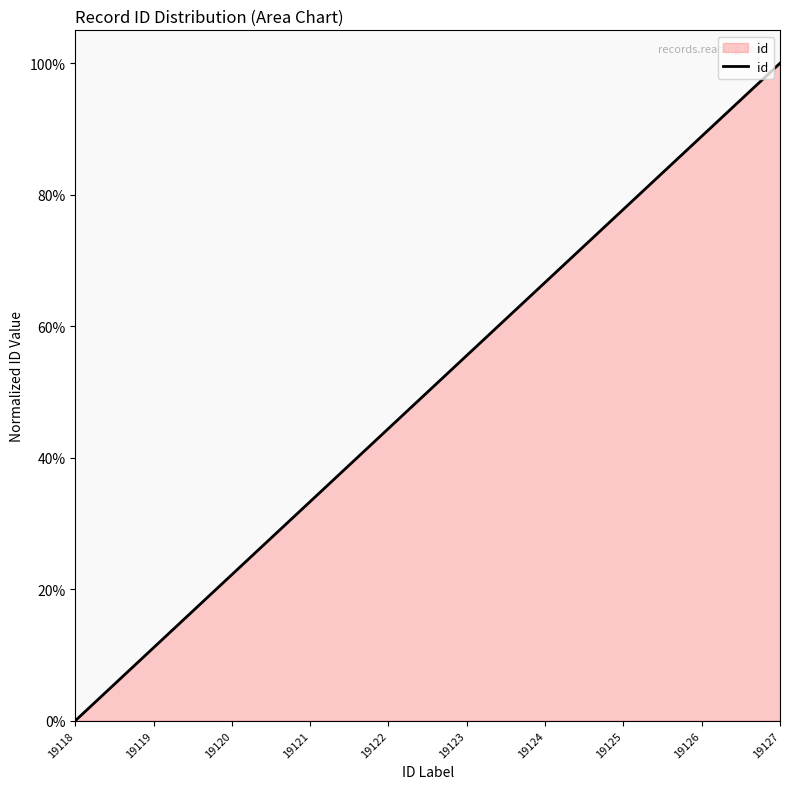

What is the change in value from 19120 to 19127?

+77.8